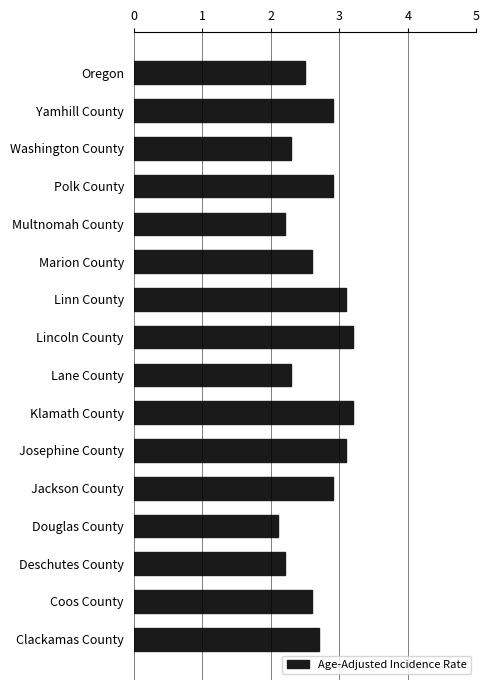

What is the change in value from Klamath County to Deschutes County?

-1.0